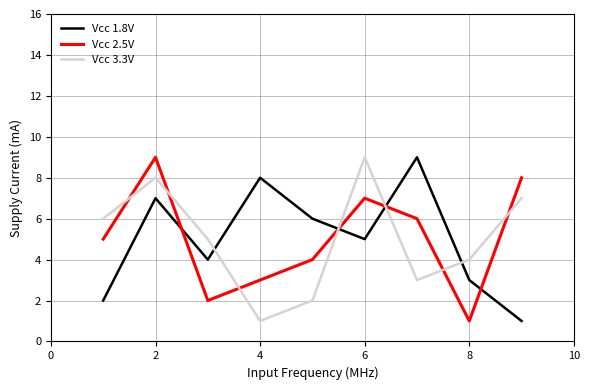

What are all the series names shown in the legend?

Vcc 1.8V, Vcc 2.5V, Vcc 3.3V